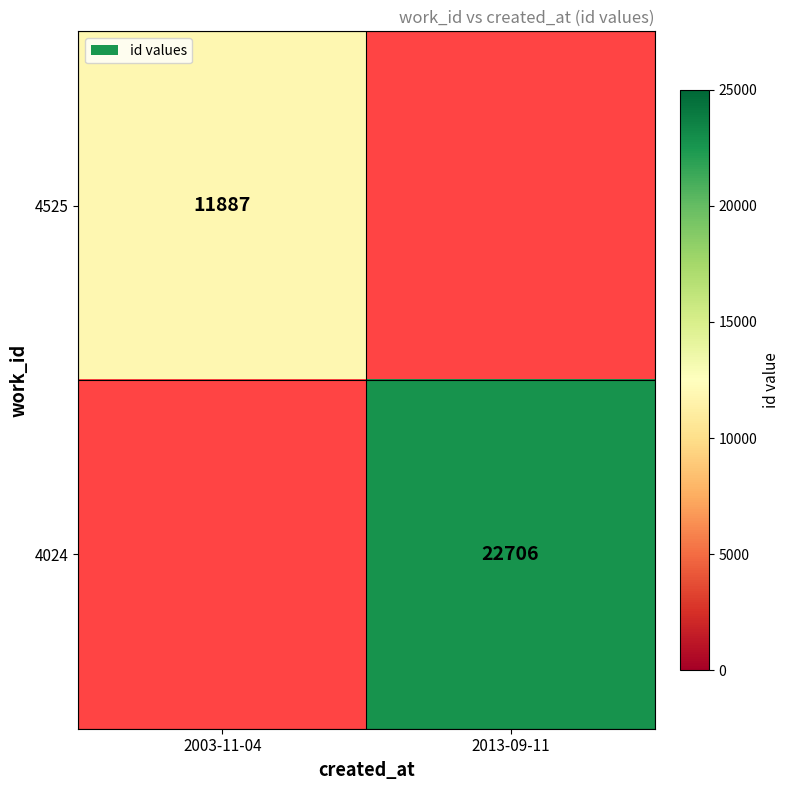

The 4525 series shows 11887 at 2003-11-04. True or false?

True